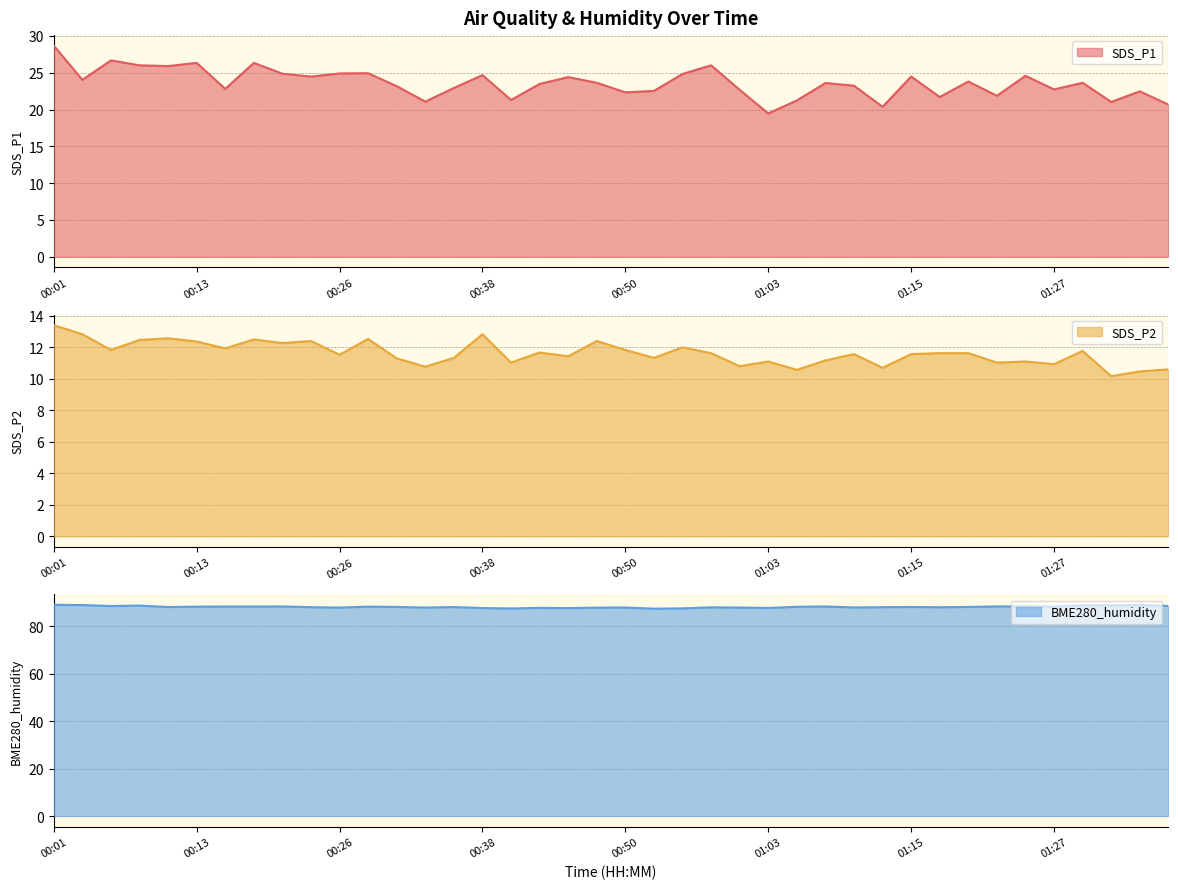

The SDS_P1 series shows 23.2 at 00:31. True or false?

True